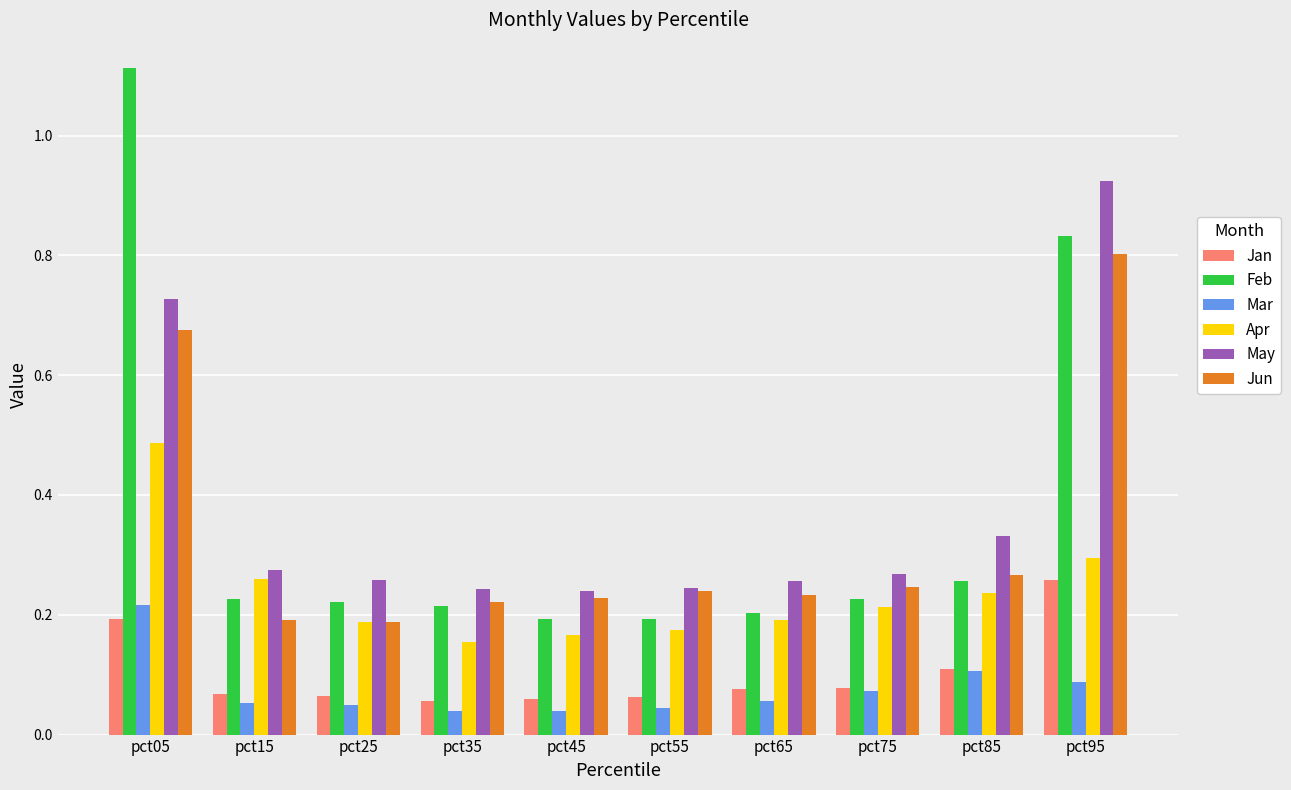

Is the value of Jun at pct25 greater than the value of Jan at pct15?

Yes